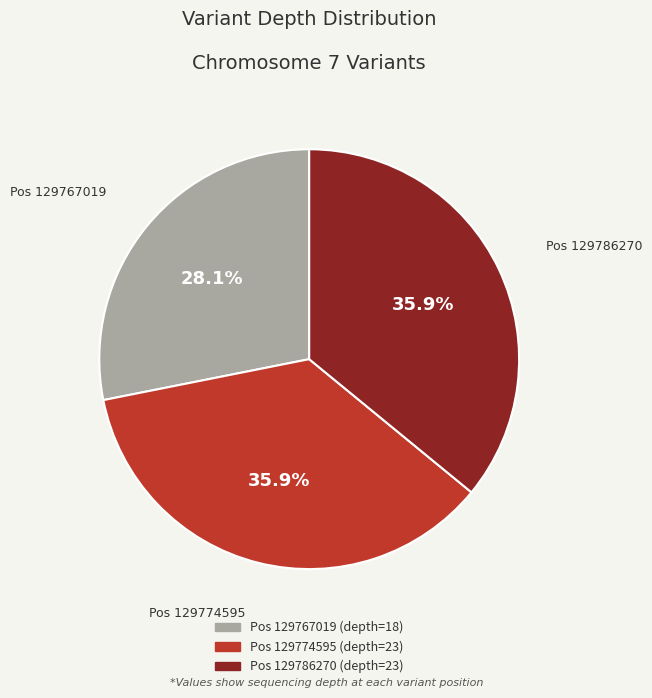

Is there a majority slice in this chart?

No